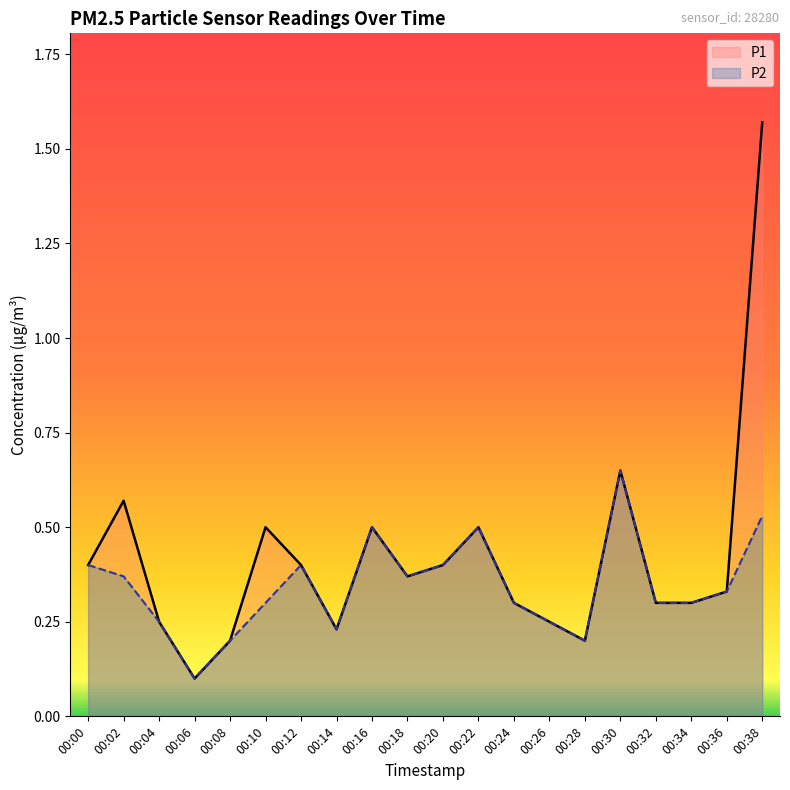

What is the average value of the P1 series?

0.4